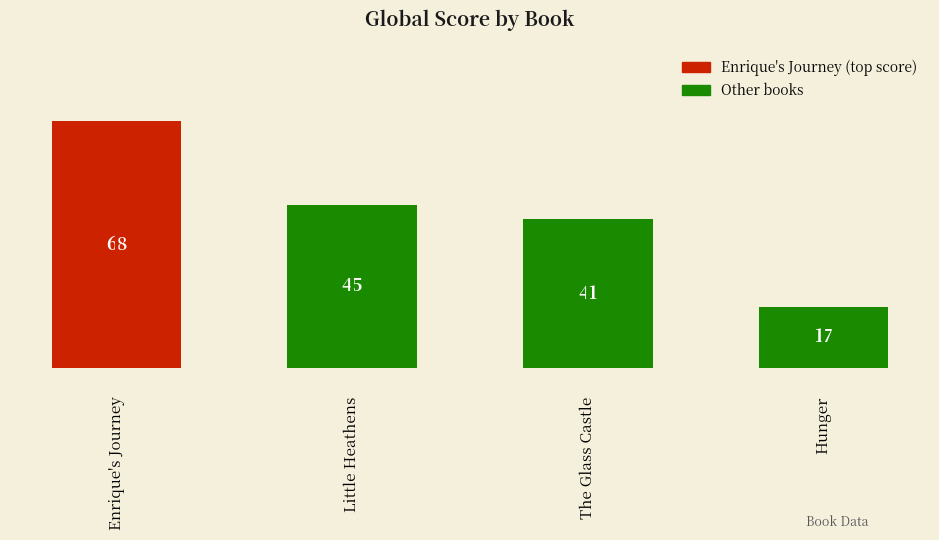

True or false: the data shows 56 at The Glass Castle.

False